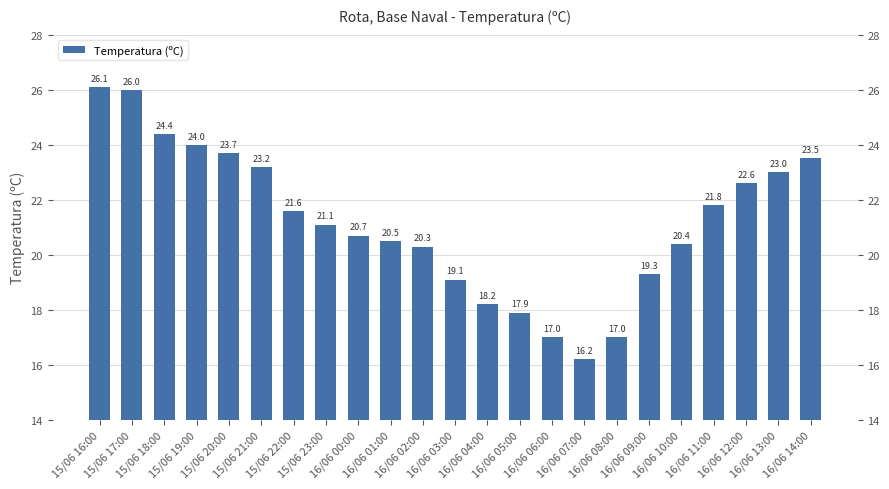

At which label is the value closest to 21?

15/06 23:00